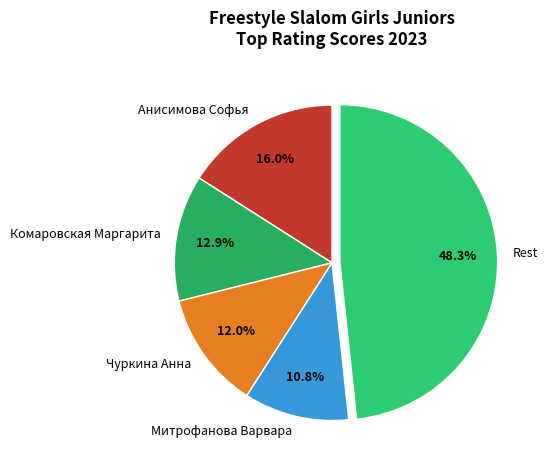

Between Чуркина Анна and Митрофанова Варвара, which is larger?

Чуркина Анна